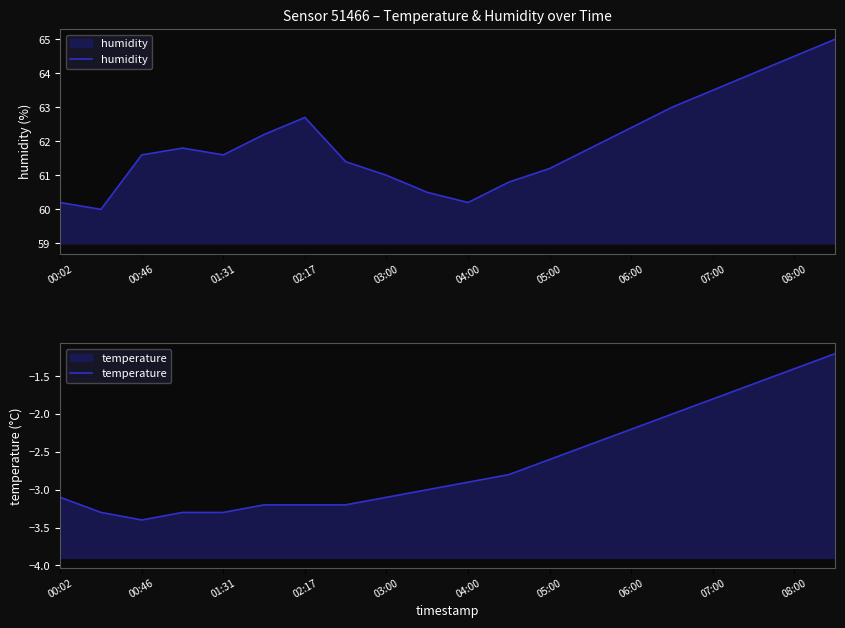

What are all the series names shown in the legend?

humidity, temperature